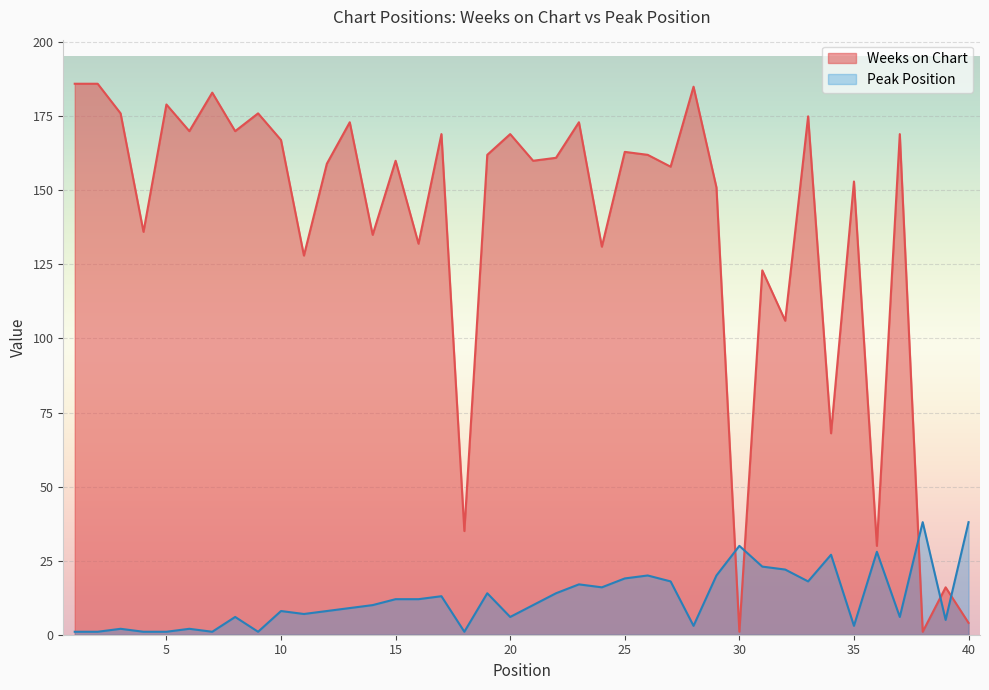

Where is Weeks on Chart nearest to the value 93?

32